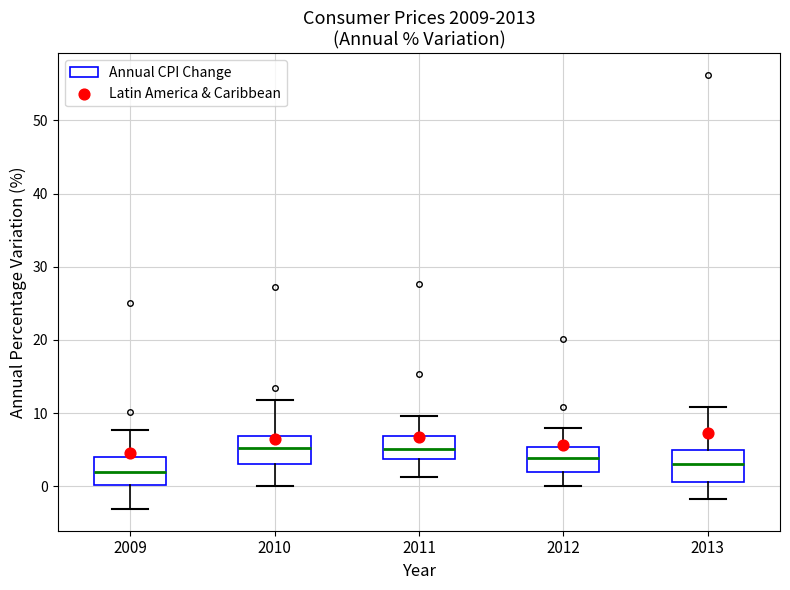

Reading left to right, transcribe this box plot: for each box, give where its median line is, the range the box spans, and where its two whiskers end, as read against the y-axis. The values are not printed on the chart, so give them approximately, as read against the axis.

2009: median 2, box 0 to 4, whiskers -3 to 8
2010: median 5, box 3 to 7, whiskers 0 to 12
2011: median 5, box 4 to 7, whiskers 1 to 10
2012: median 4, box 2 to 5, whiskers 0 to 8
2013: median 3, box 1 to 5, whiskers -2 to 11